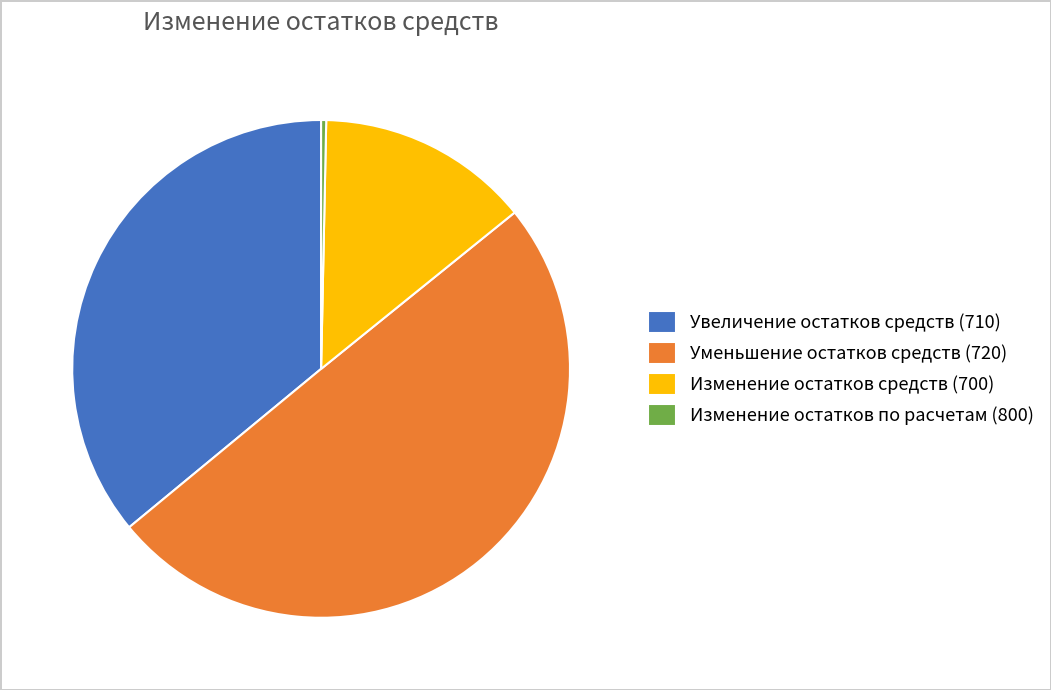

Is the sum of Изменение остатков средств (700) and Уменьшение остатков средств (720) greater than half?

Yes